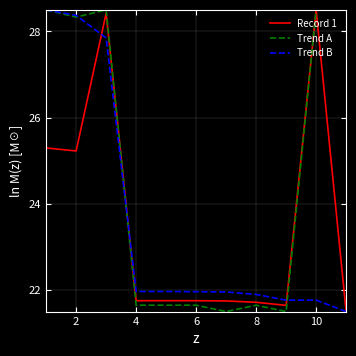

What is the smallest value displayed?

21.5